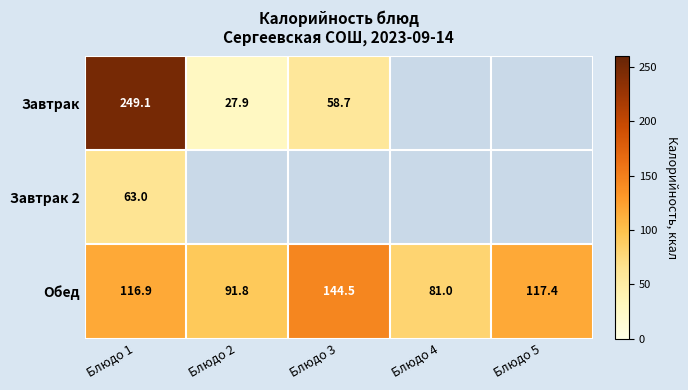

How many values in the Обед series exceed 116?

3